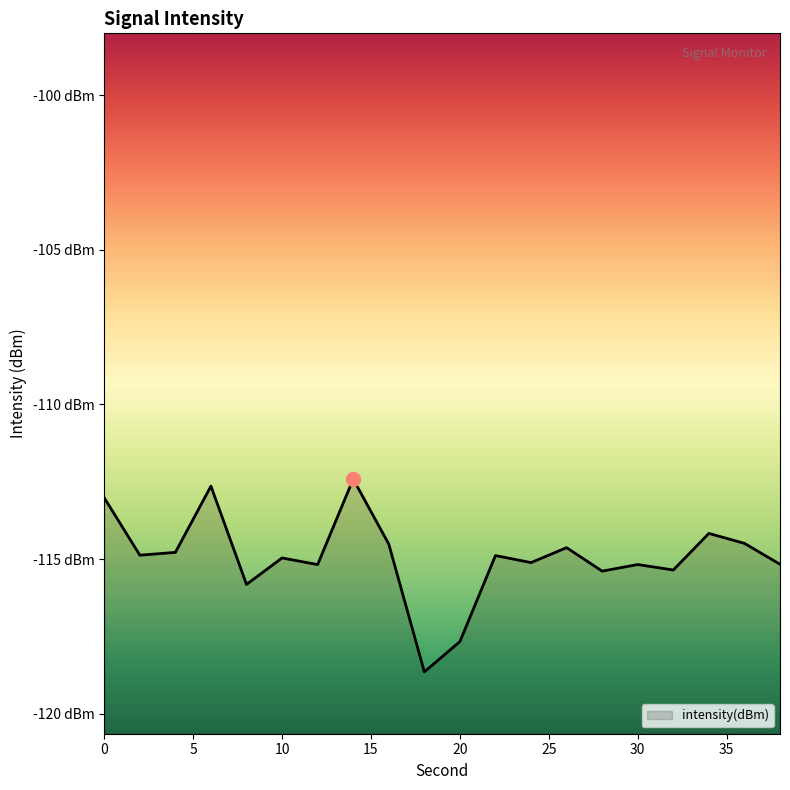

List the labels in order of value, smallest first.

18, 20, 8, 28, 32, 12, 30, 38, 24, 10, 22, 2, 4, 26, 16, 36, 34, 0, 6, 14